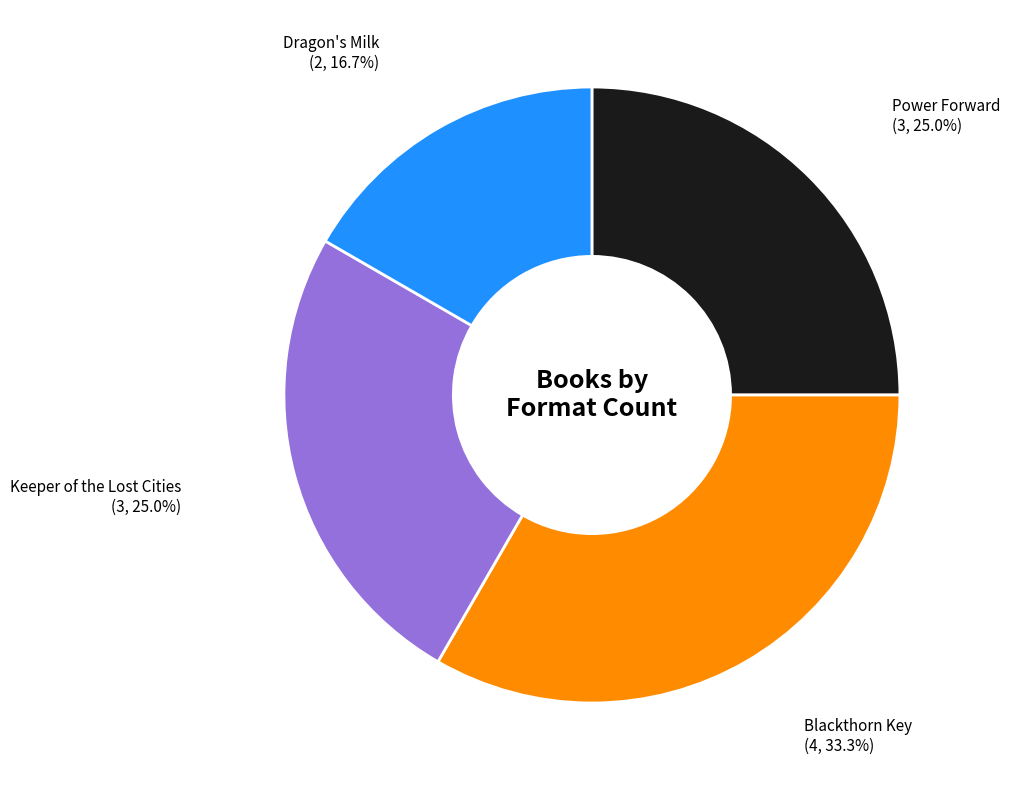

Is there any slice that represents more than half of the pie?

No